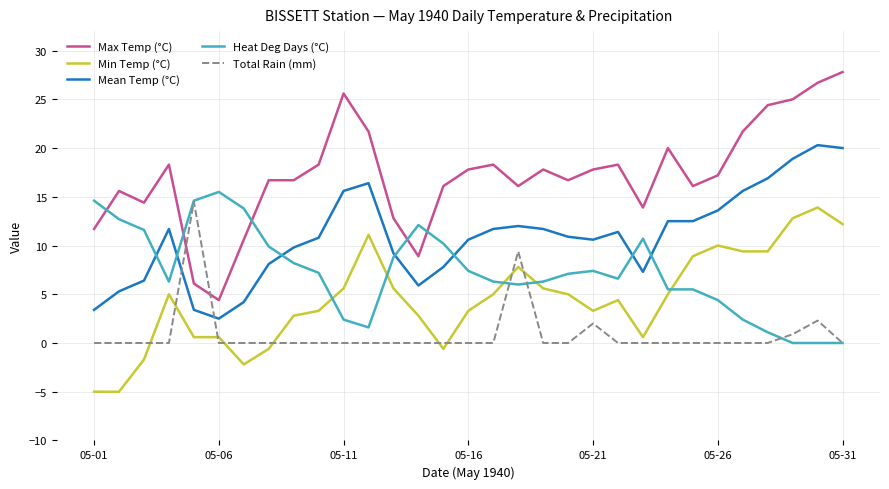

Which series has the largest total across all categories?

Max Temp (°C)